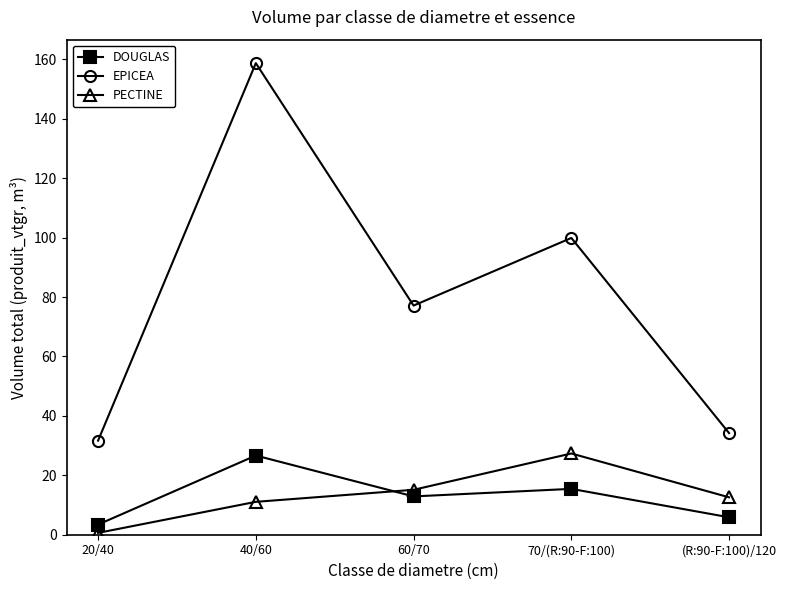

What value does the DOUGLAS series have at 40/60?

26.7